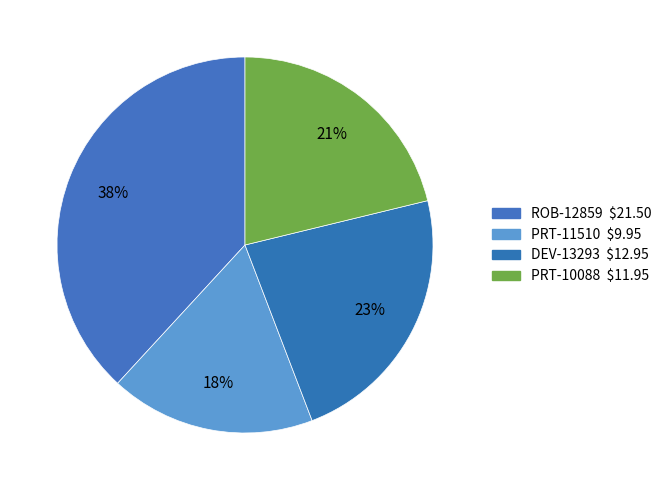

To the nearest percent, what is the difference between the largest and smallest slice percentages?

20%